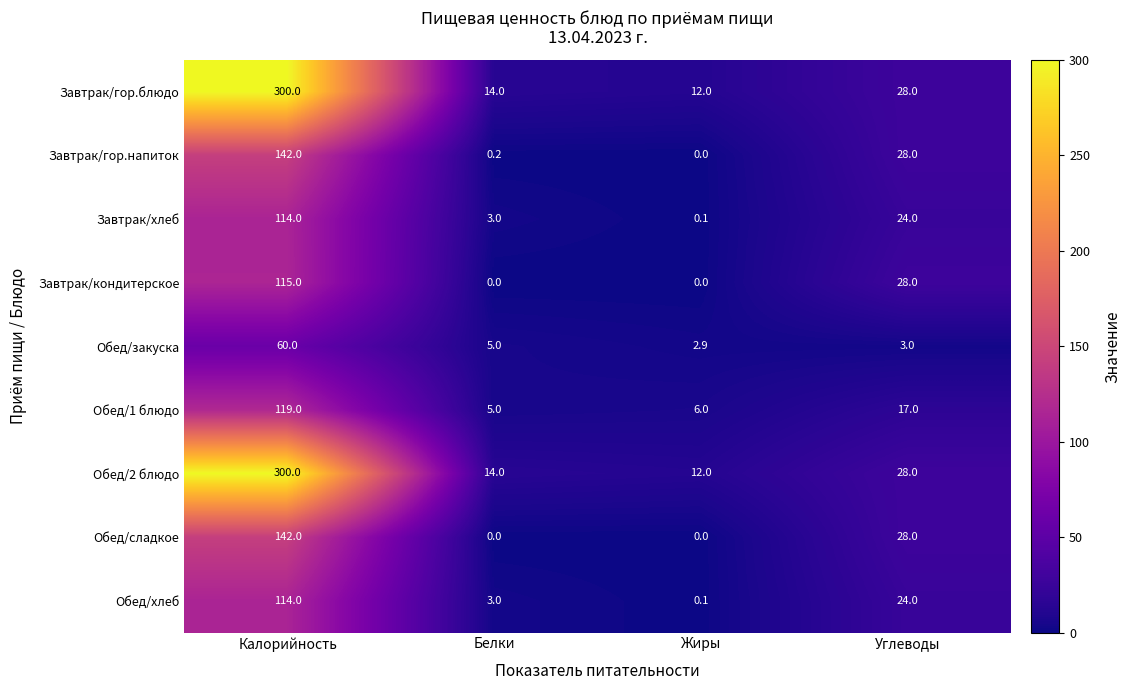

Rank the categories by Обед/хлеб value from highest to lowest.

Калорийность, Углеводы, Белки, Жиры